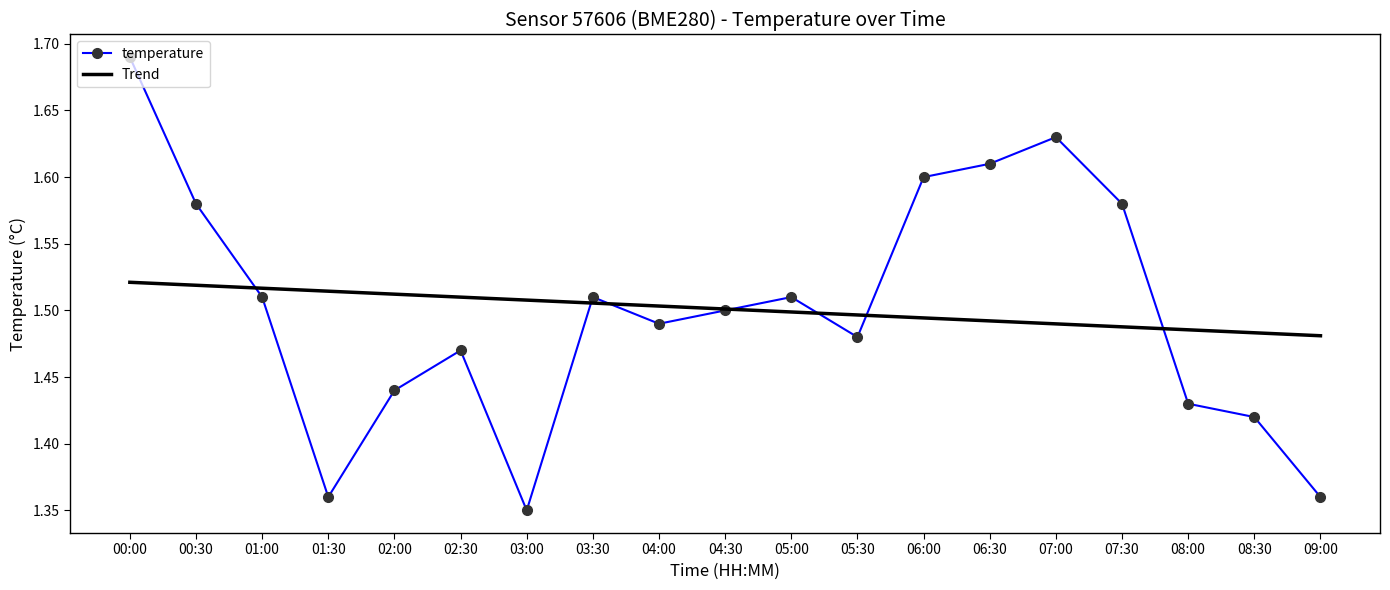

How many temperature values are between 1 and 2?

19